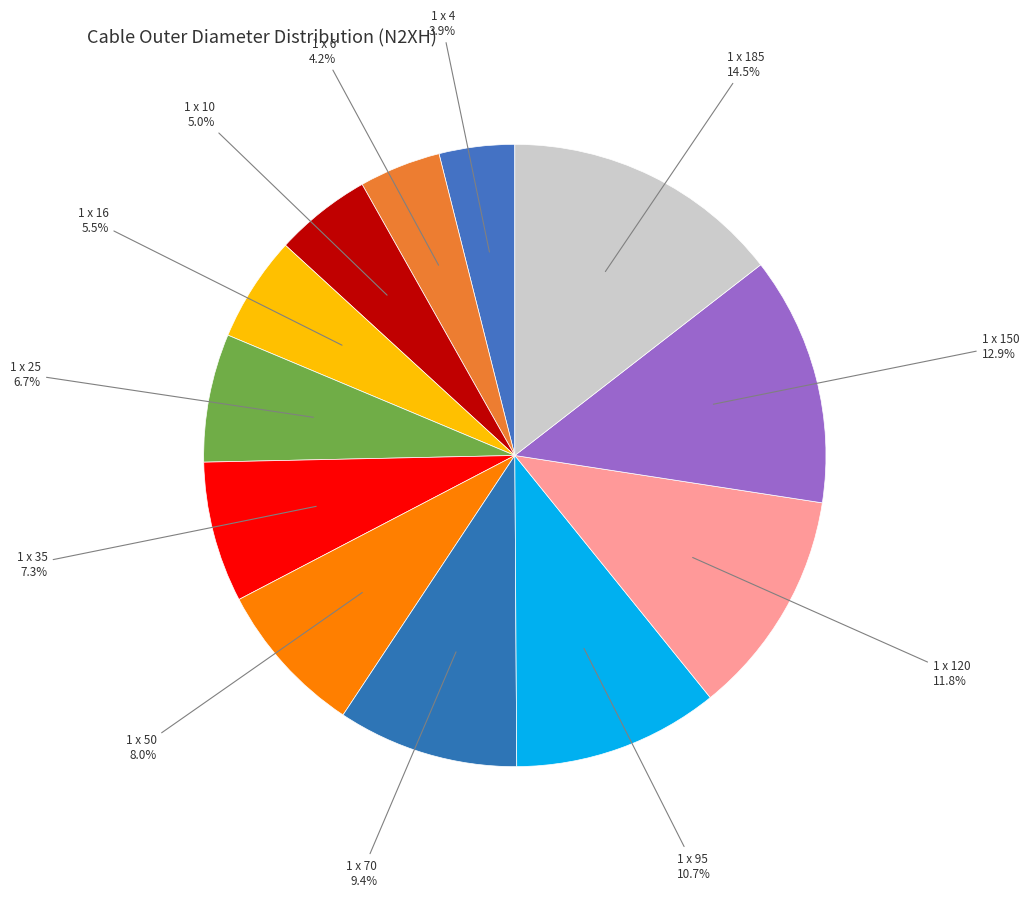

How many slices are in this pie chart?

12